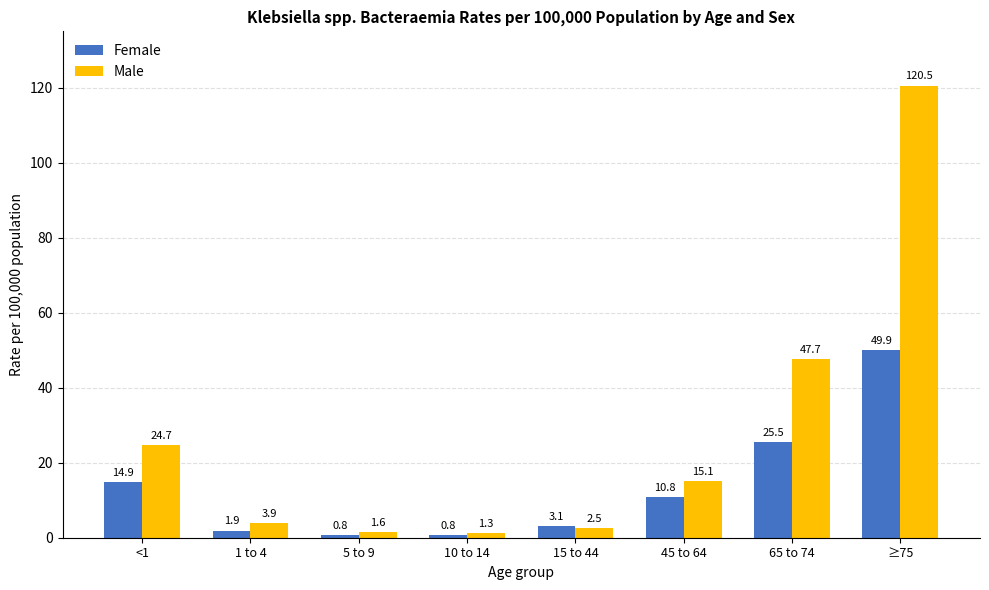

Does the chart contain stacked bars?

No